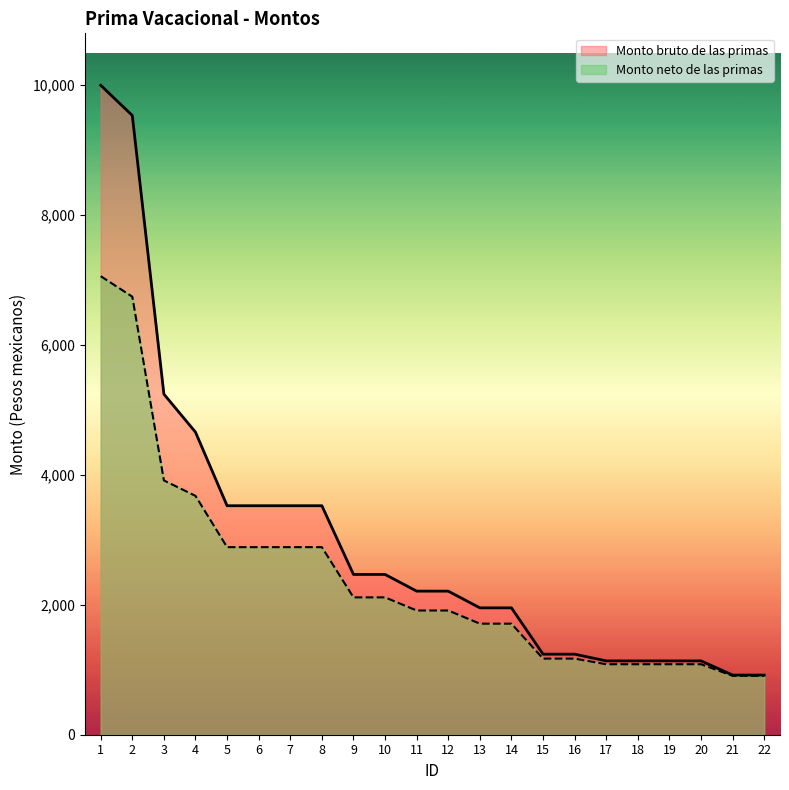

What is the sum of all Monto bruto de las primas values?

65650.0